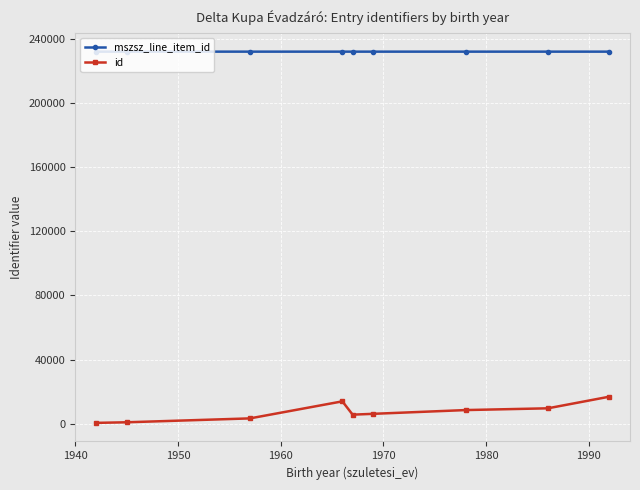

What is the difference between the maximum and minimum values in the id series?

16354.0